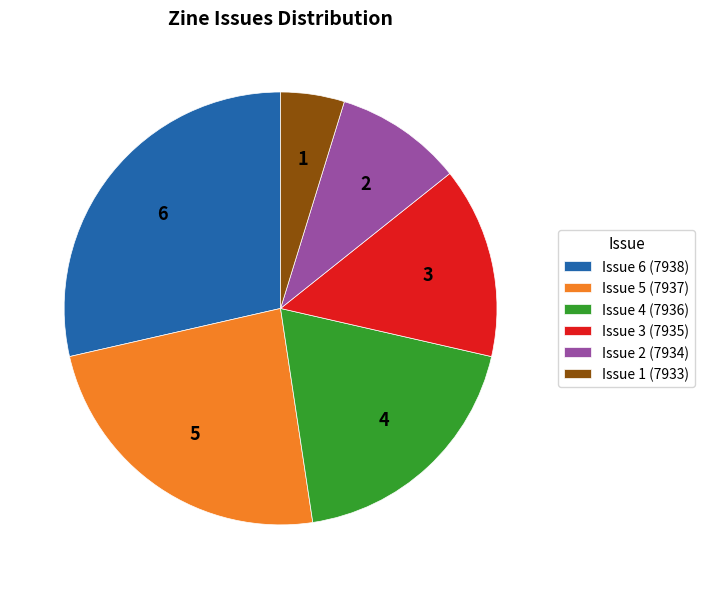

Which has a higher value, Issue 2 (7934) or Issue 5 (7937)?

Issue 5 (7937)